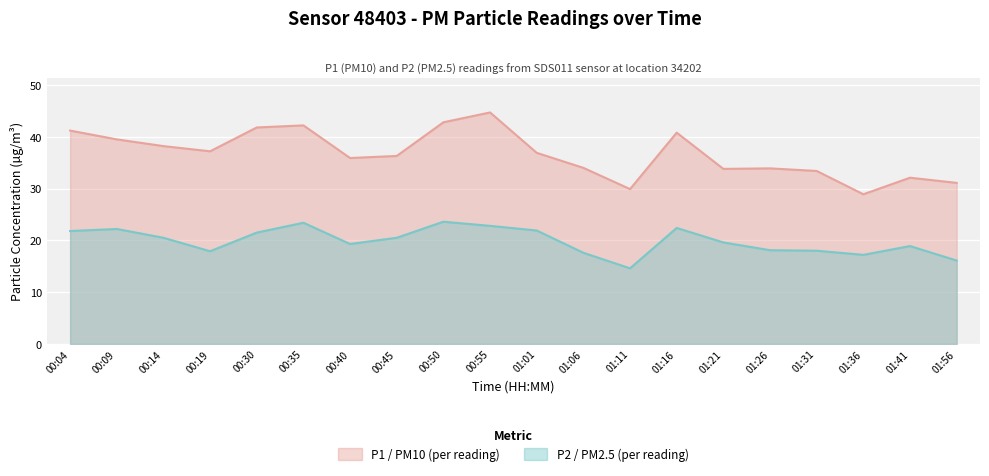

What are all the series names shown in the legend?

P1 / PM10 (per reading), P2 / PM2.5 (per reading)